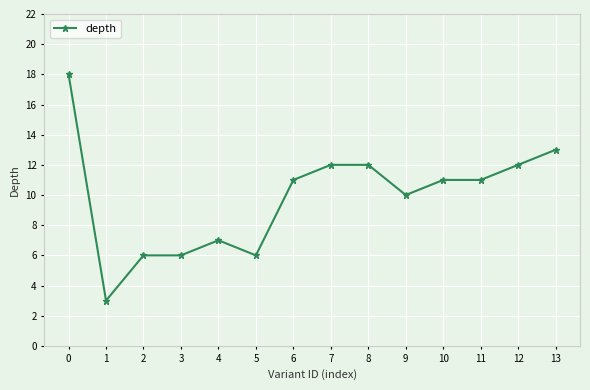

The chart shows a value of 11 at 10. True or false?

True